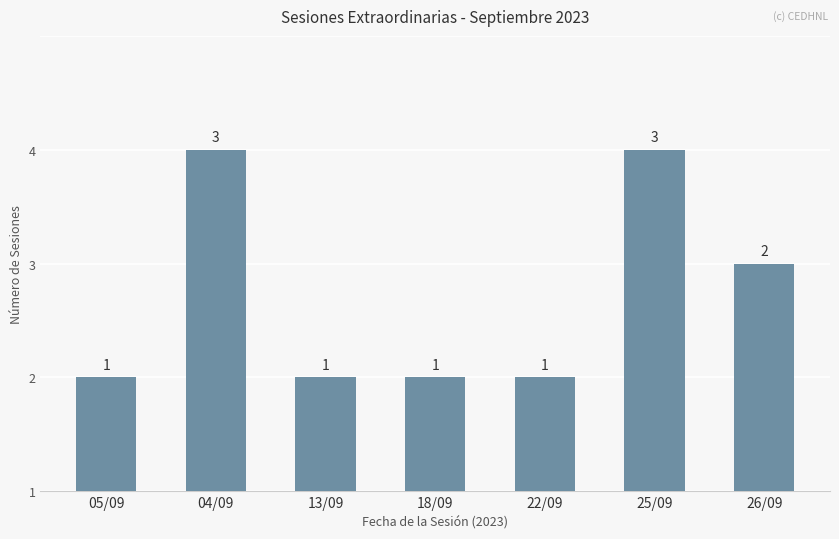

Are the bars horizontal?

No